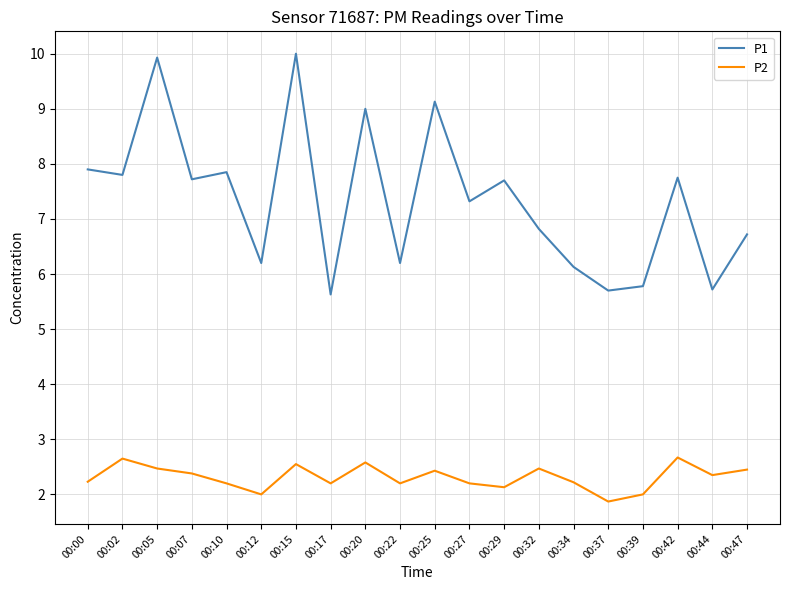

What is the average value of the P2 series?

2.3